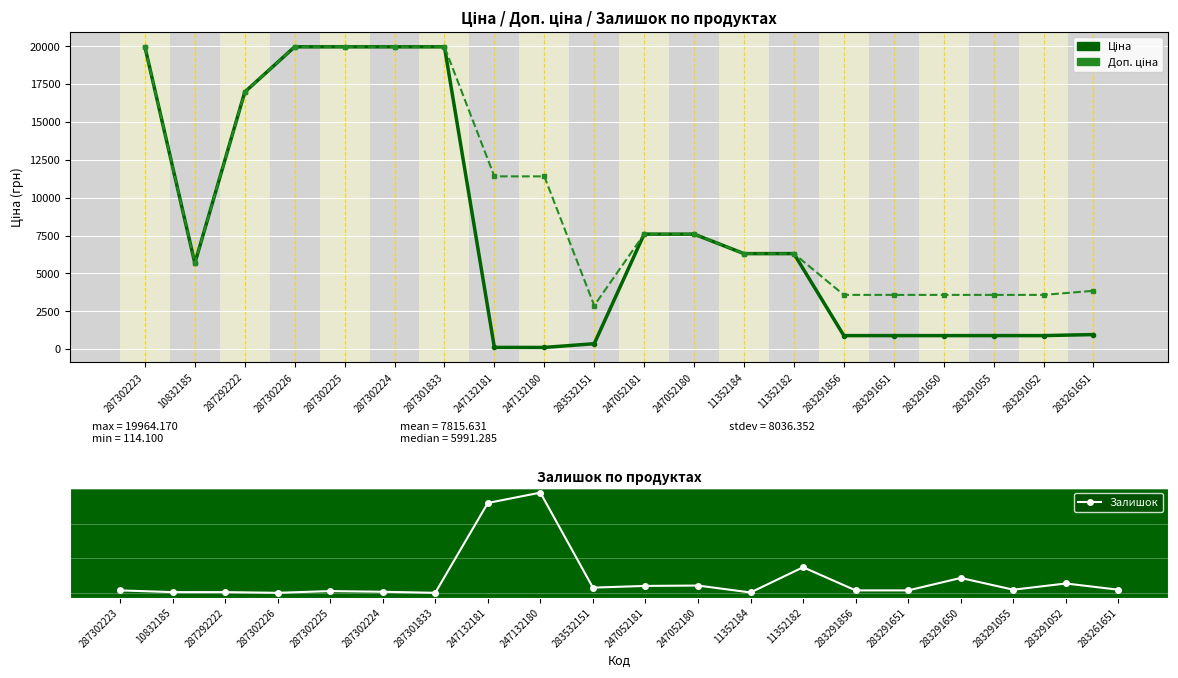

What is the difference between the maximum and minimum values in the Ціна series?

19850.1